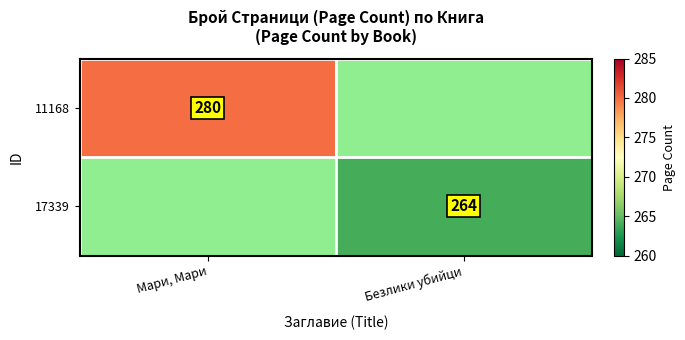

What is the maximum value shown in the chart?

280.0